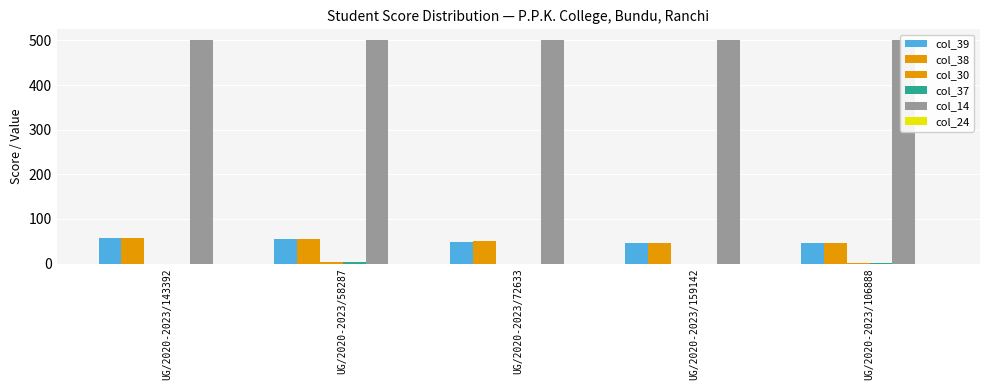

Between UG/2020-2023/72633 and UG/2020-2023/58287, which is larger?

UG/2020-2023/58287